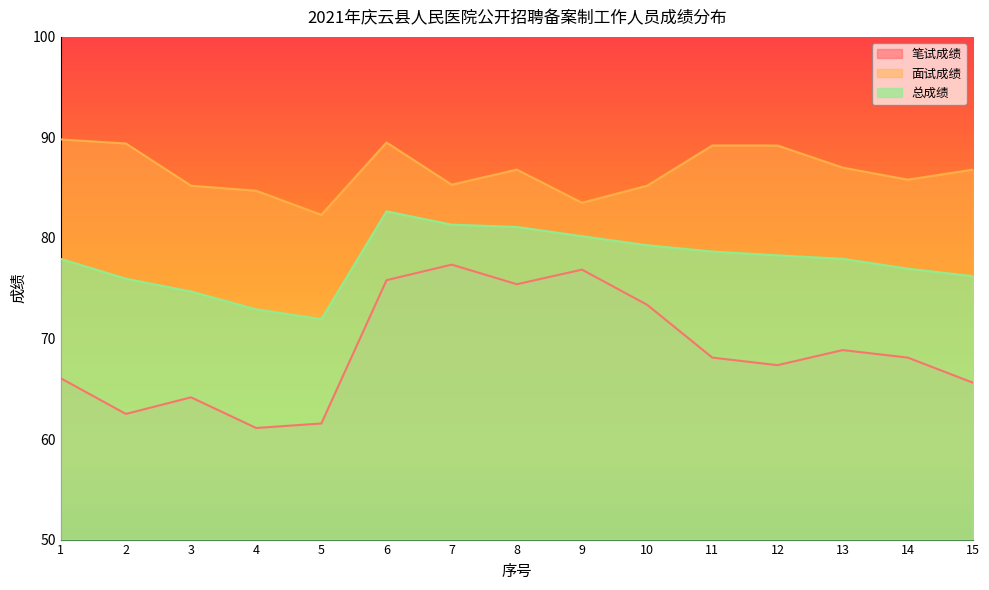

How many series are shown in this chart?

3